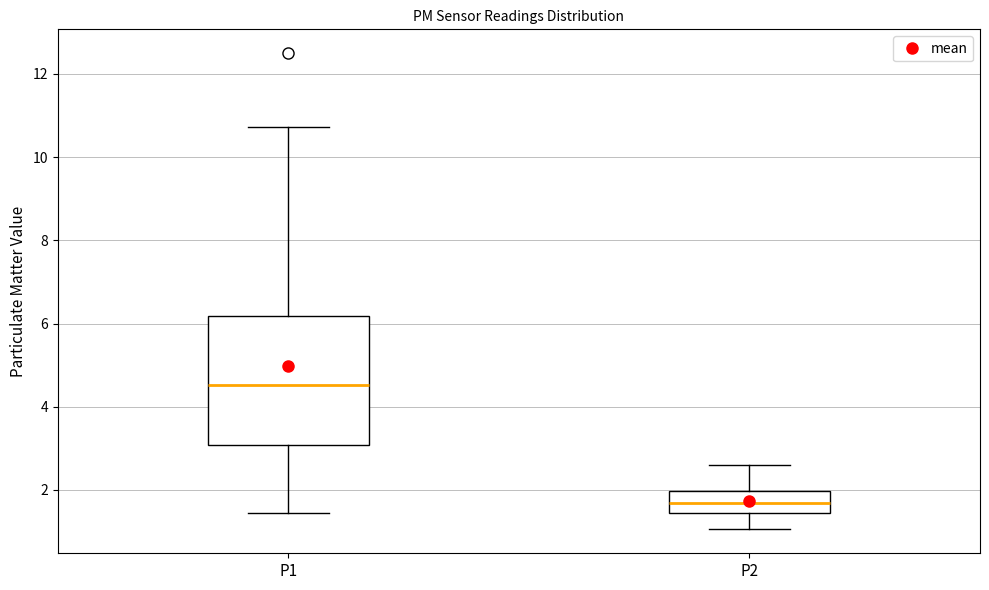

Reading left to right, read every box against the y-axis: the position of its median line, the range the box covers, and the ends of its whiskers. The values are not printed on the chart, so give them approximately, as read against the axis.

P1: median 4.6, box 3.0 to 6.2, whiskers 1.4 to 10.8
P2: median 1.6, box 1.4 to 2.0, whiskers 1.0 to 2.6